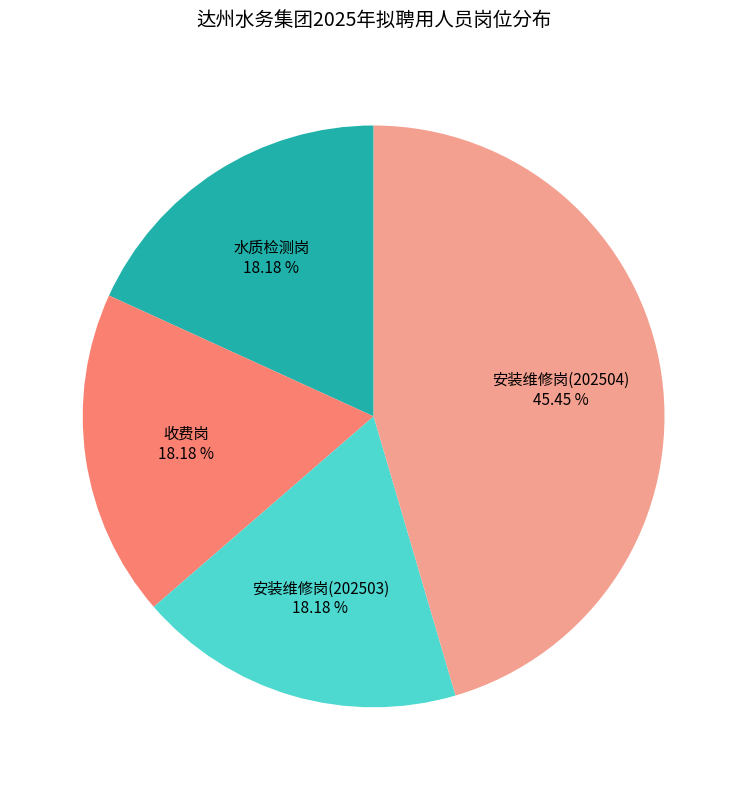

Is there a majority slice in this chart?

No